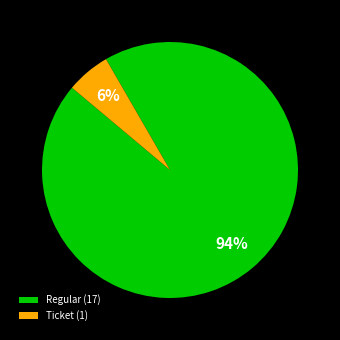

Which slice is the smallest?

Ticket (1)